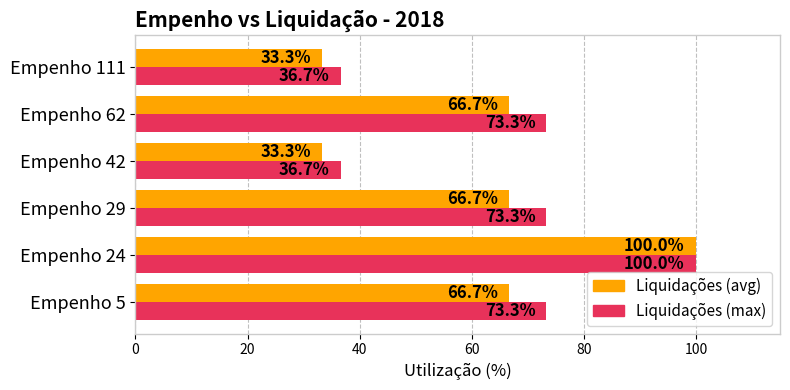

What is the highest value of the Liquidações (max) series?

100.0